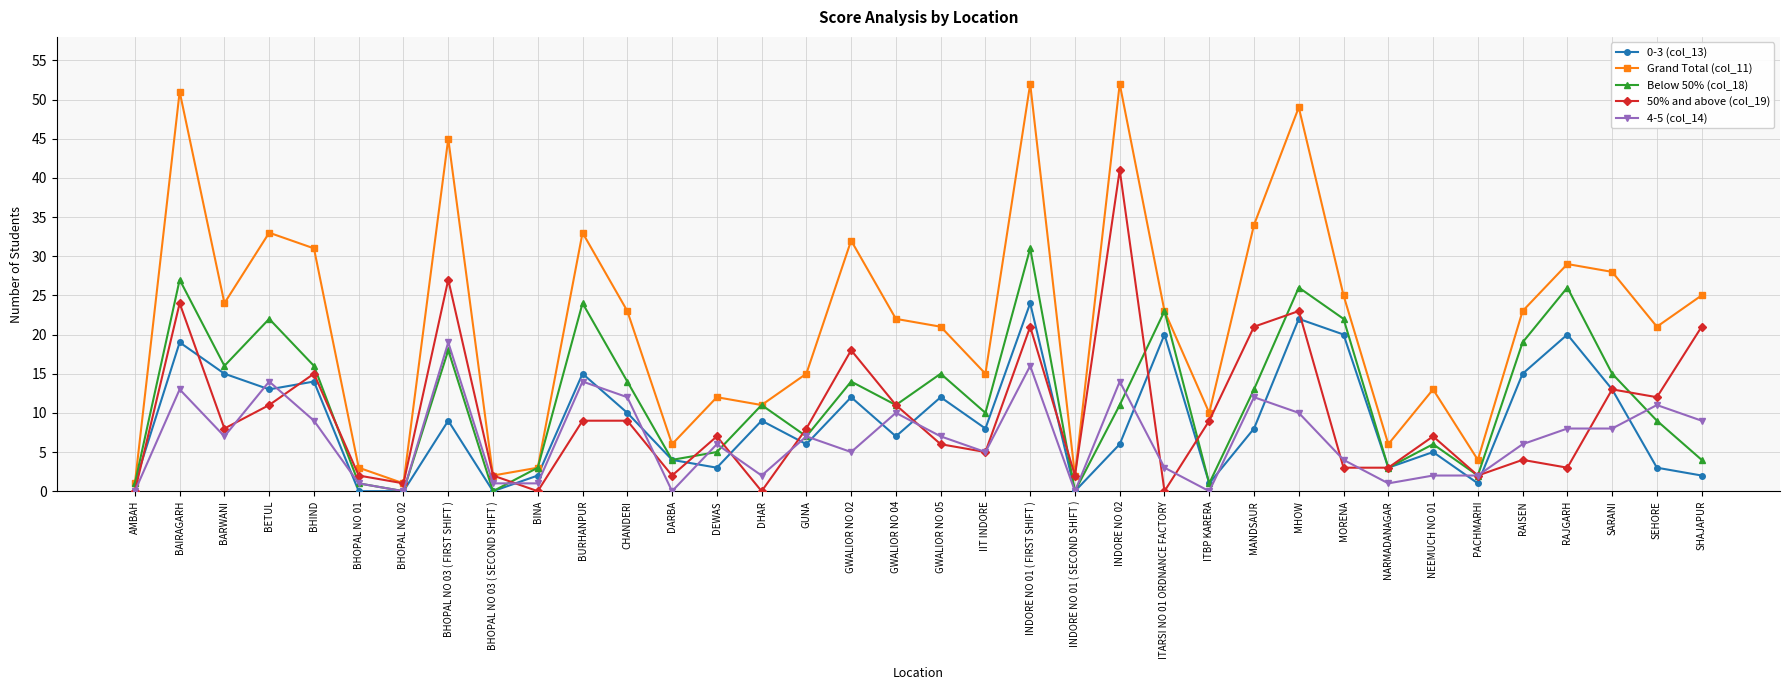

At which label does Grand Total (col_11) first exceed 23?

BAIRAGARH